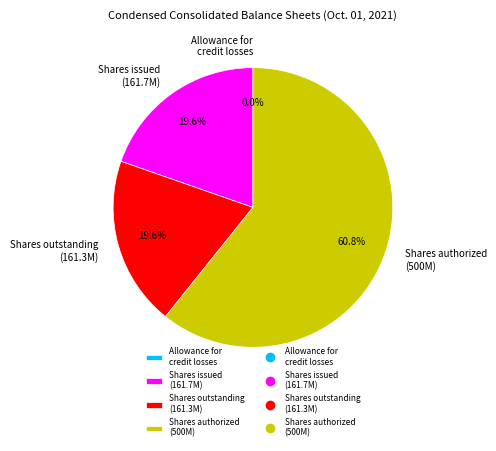

What is the ratio of the value at Shares authorized (500M) to the value at Shares issued (161.7M)?

3.1